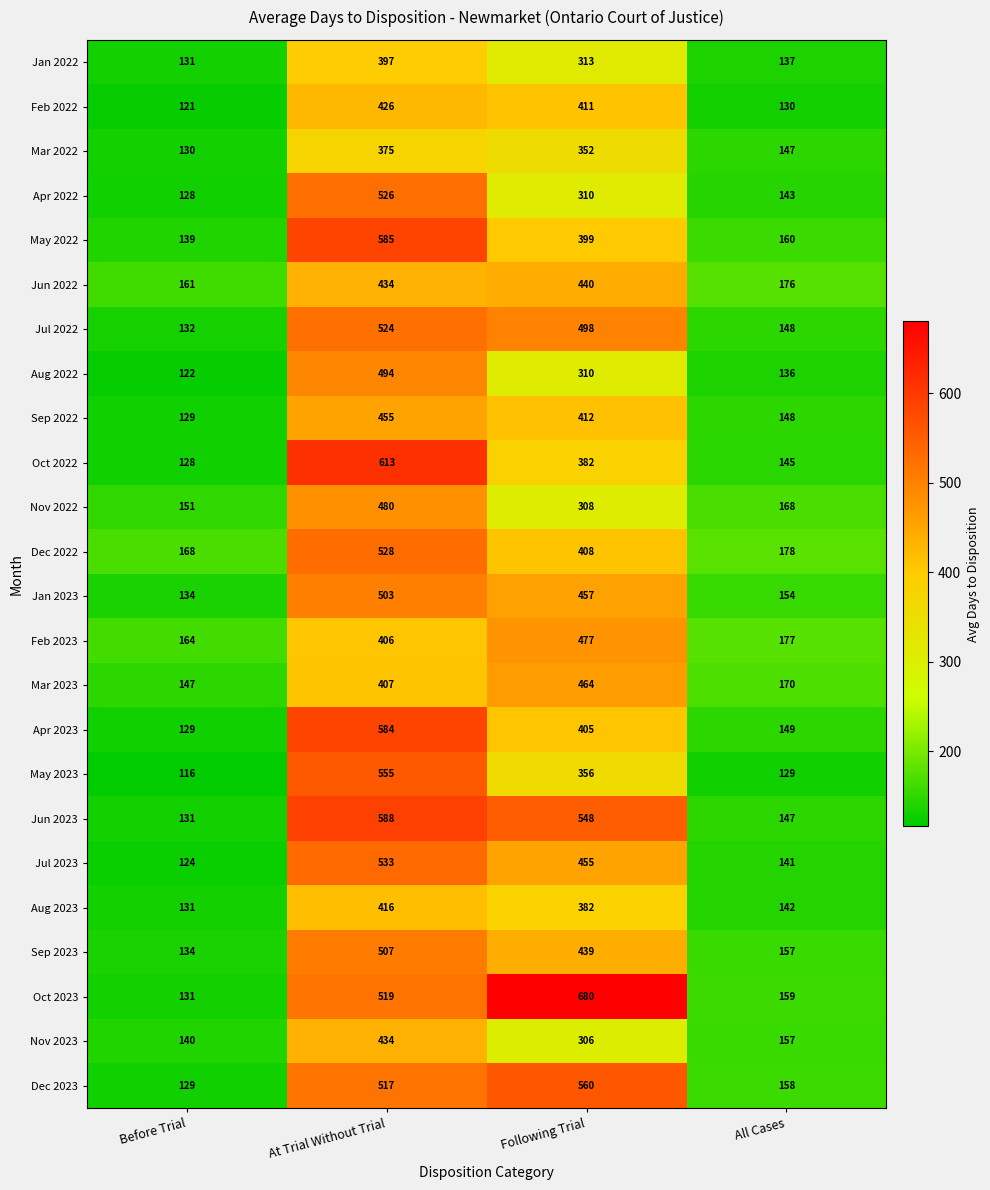

What is the difference between the maximum and minimum values in the Oct 2023 series?

549